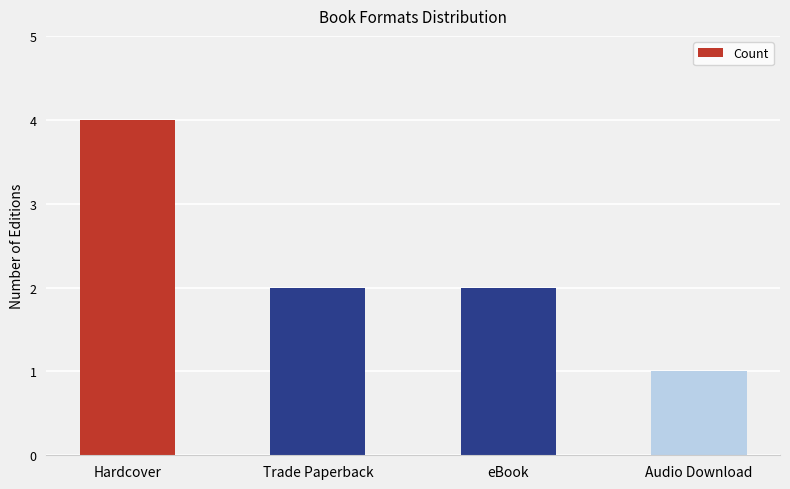

Which label corresponds to the largest value in the chart?

Hardcover